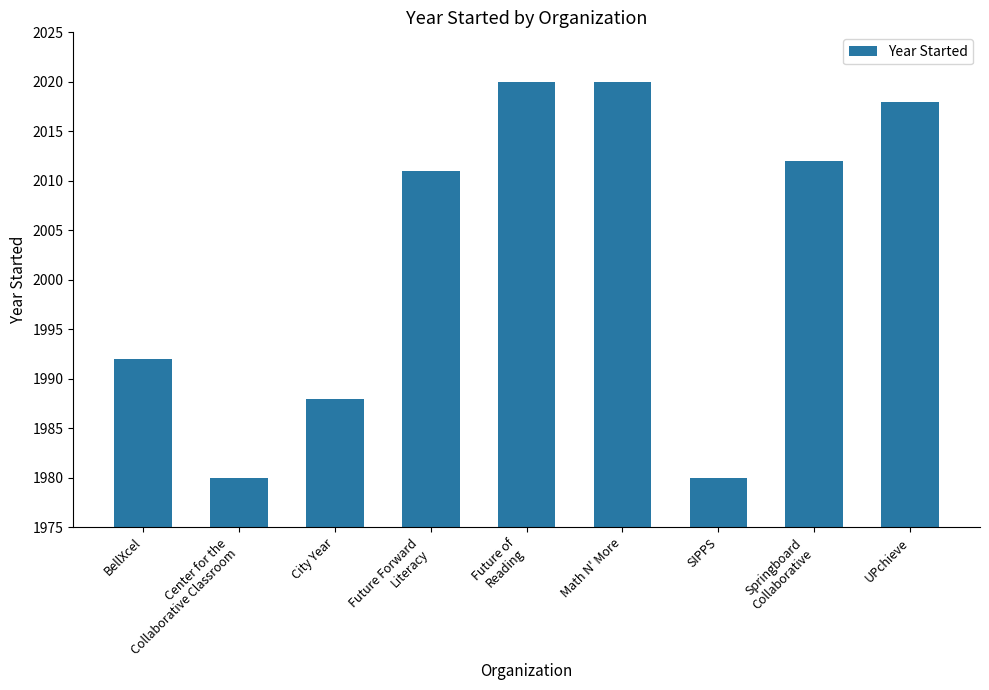

Reading left to right, transcribe all the data shown in this chart.

1992	1980	1988	2011	2020	2020	1980	2012	2018